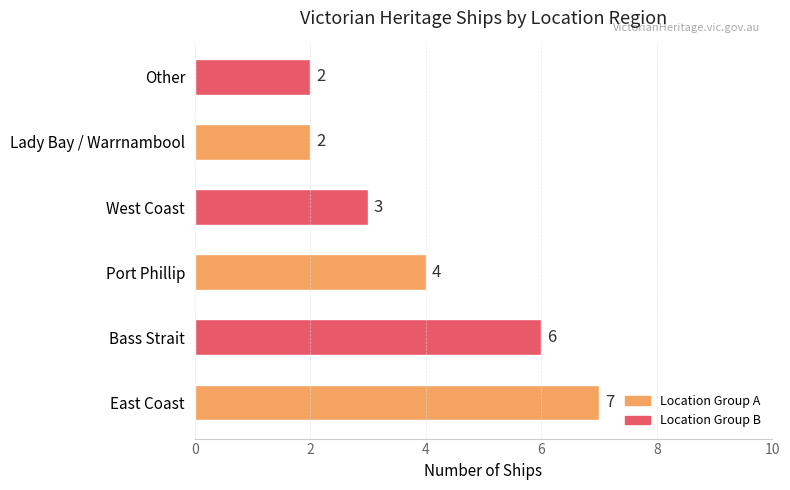

The chart shows a value of 3 at Lady Bay / Warrnambool. True or false?

False